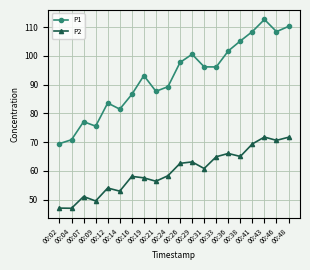

True or false: P2 and P1 intersect in this chart.

False